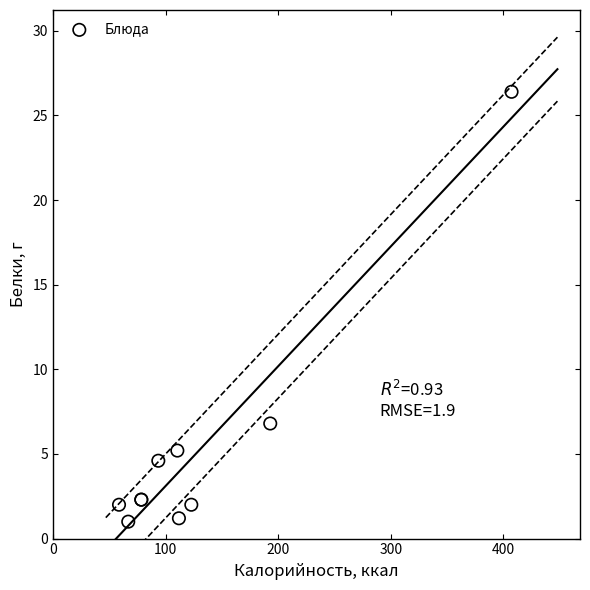

What Y value in the scatter plot is closest to 13?

6.8